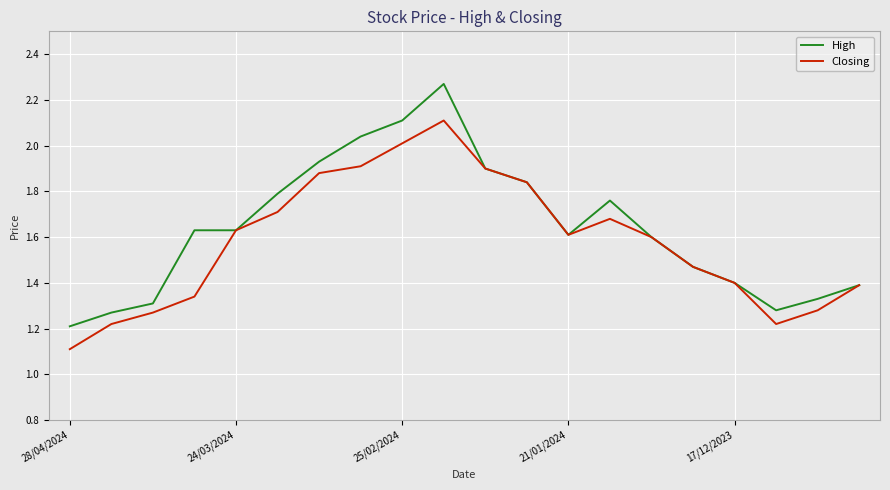

Which series has the widest spread of values?

High